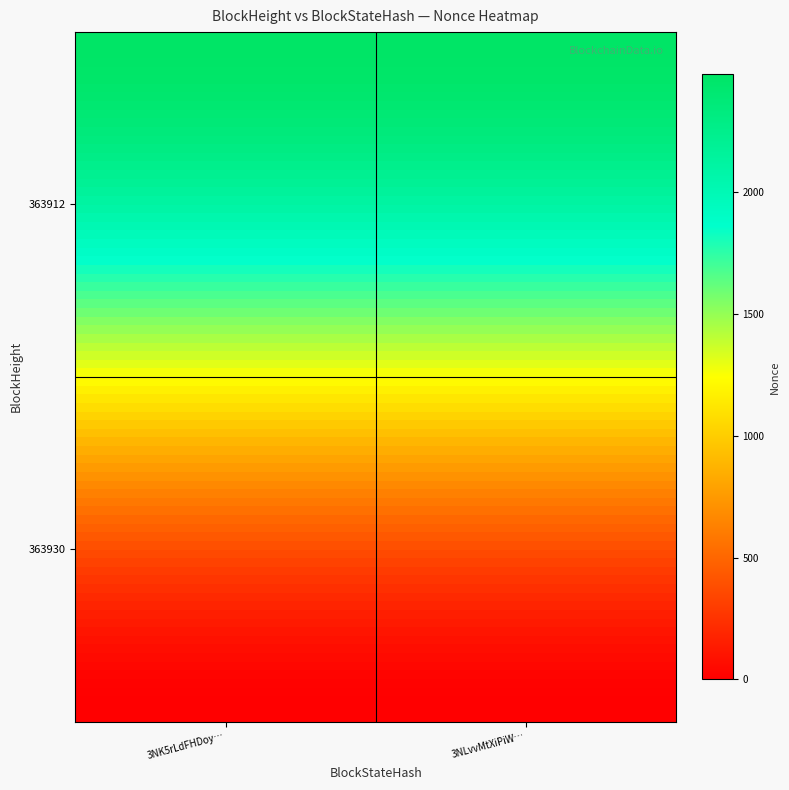

Which series has the largest total across all categories?

363912